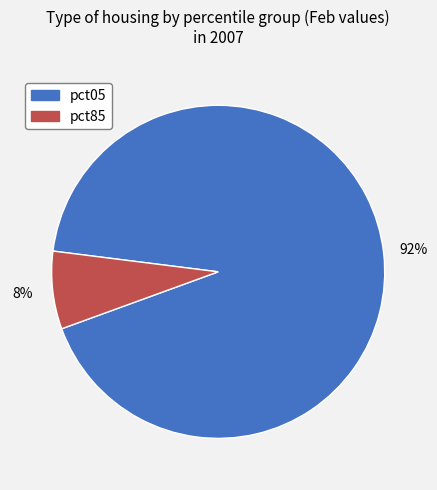

Does any single category account for the majority?

Yes